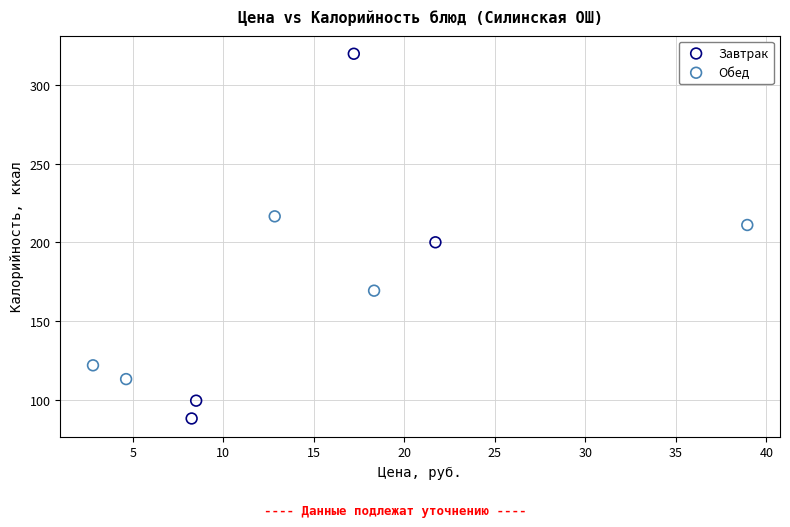

Which series contains the lowest Y value?

Завтрак